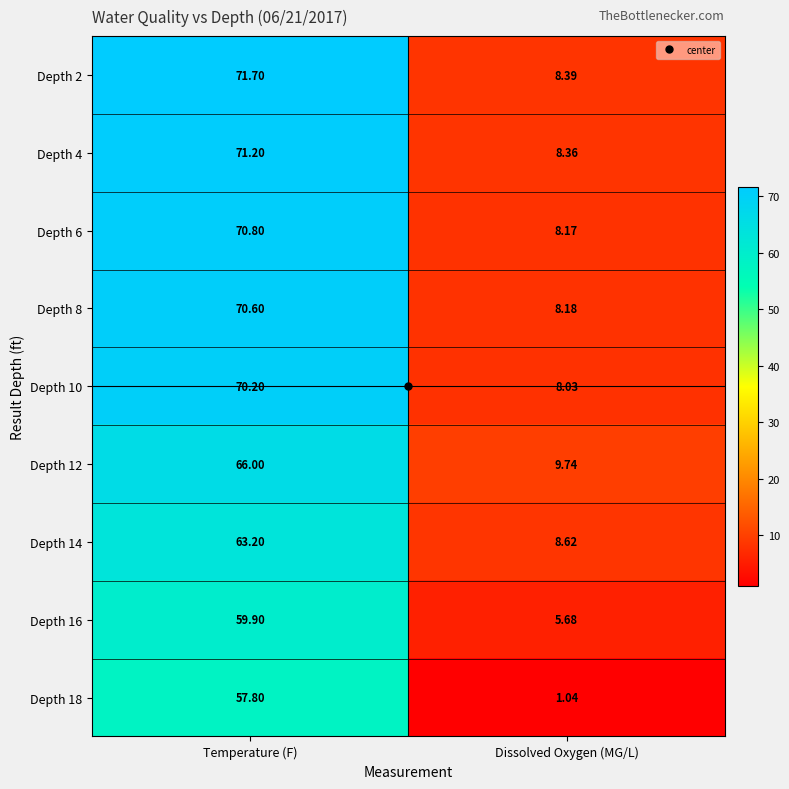

At which category does the chart reach its minimum across all series?

Dissolved Oxygen (MG/L)